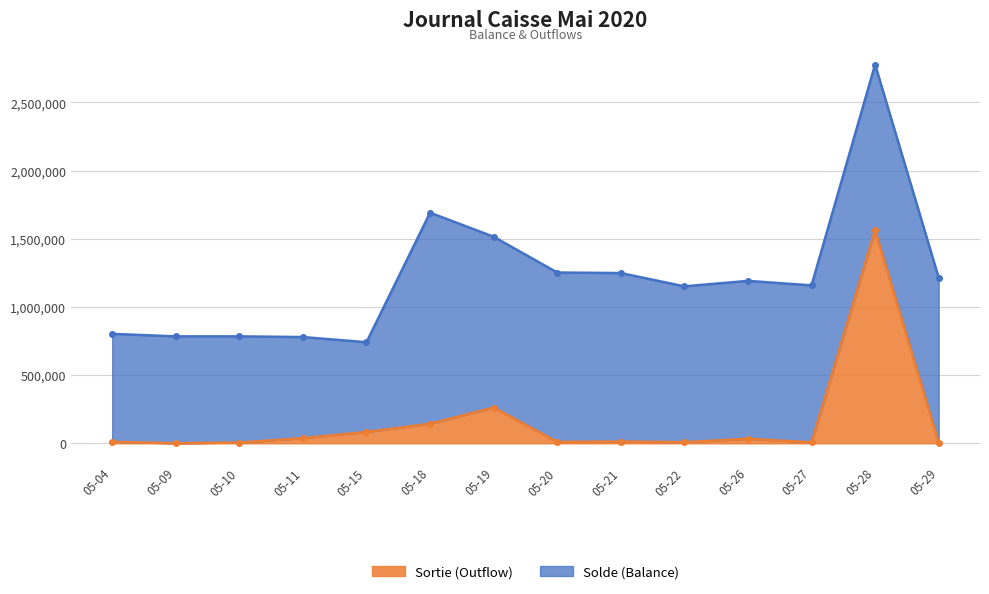

What is the maximum value for Sortie (Outflow)?

1562700